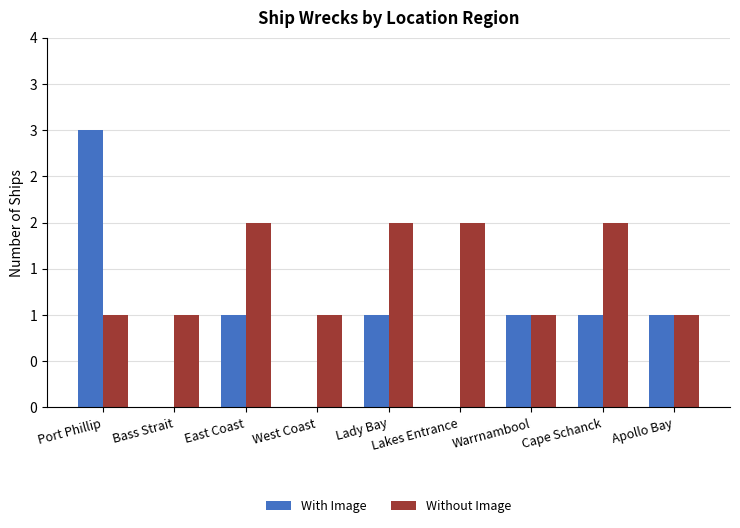

List the series in order of their peak value, lowest first.

Without Image, With Image